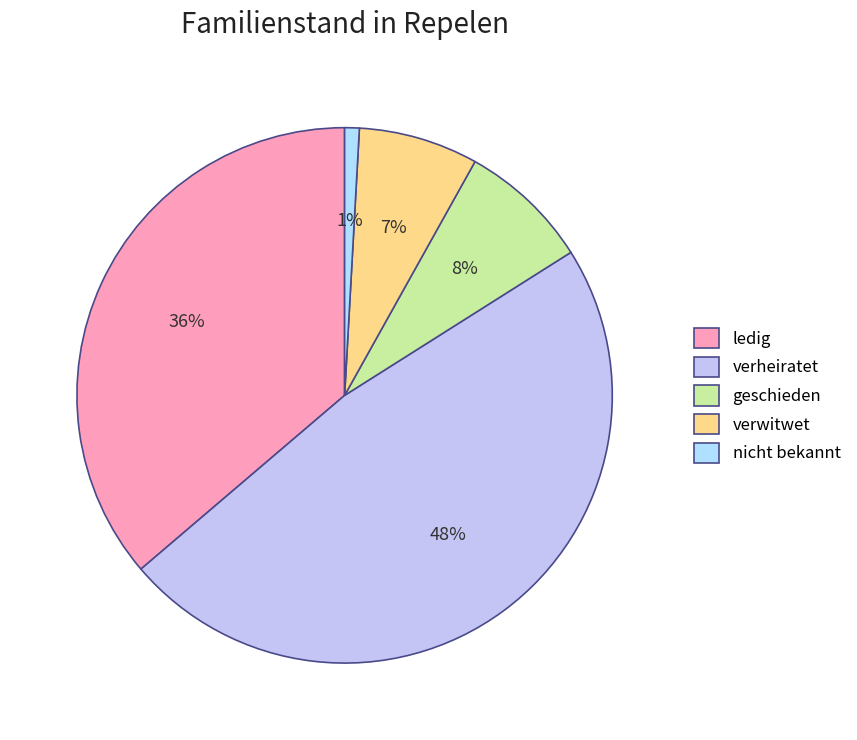

Rank the categories by value from highest to lowest.

verheiratet, ledig, geschieden, verwitwet, nicht bekannt